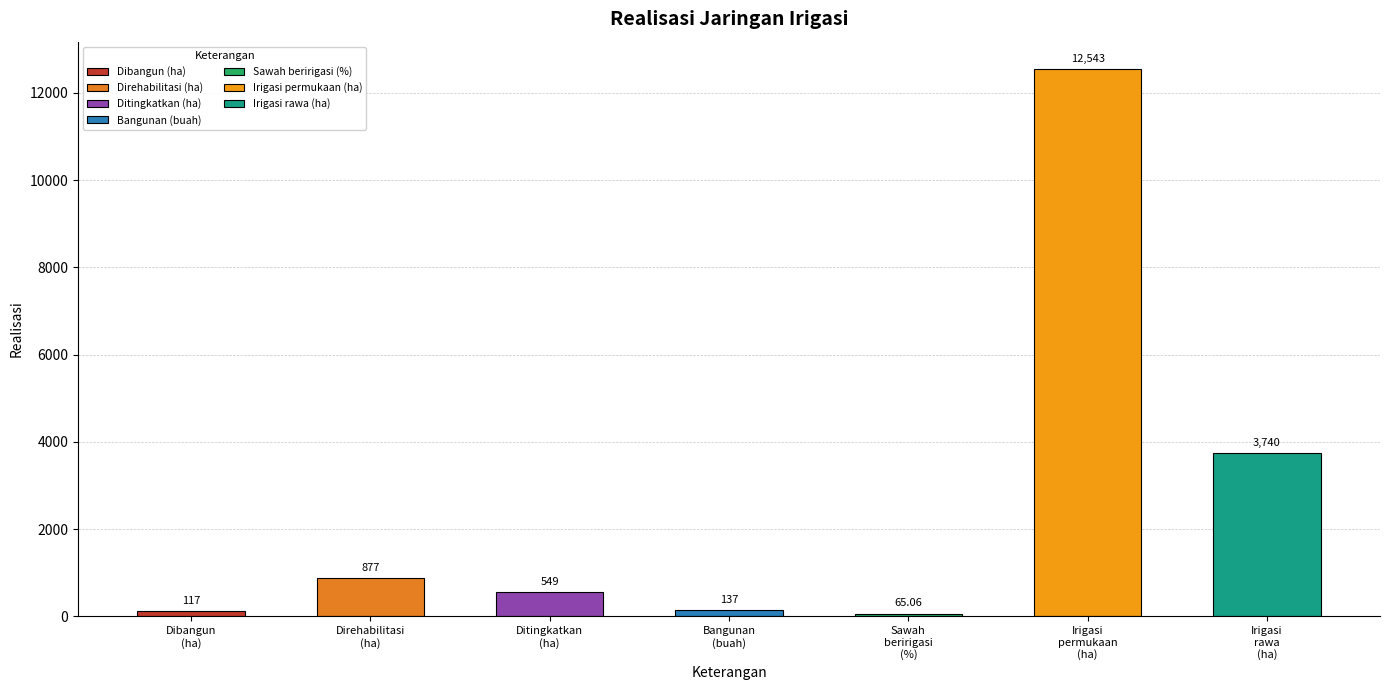

Approximately how many times larger is the value at Dibangun
(ha) compared to Ditingkatkan
(ha)?

0.2